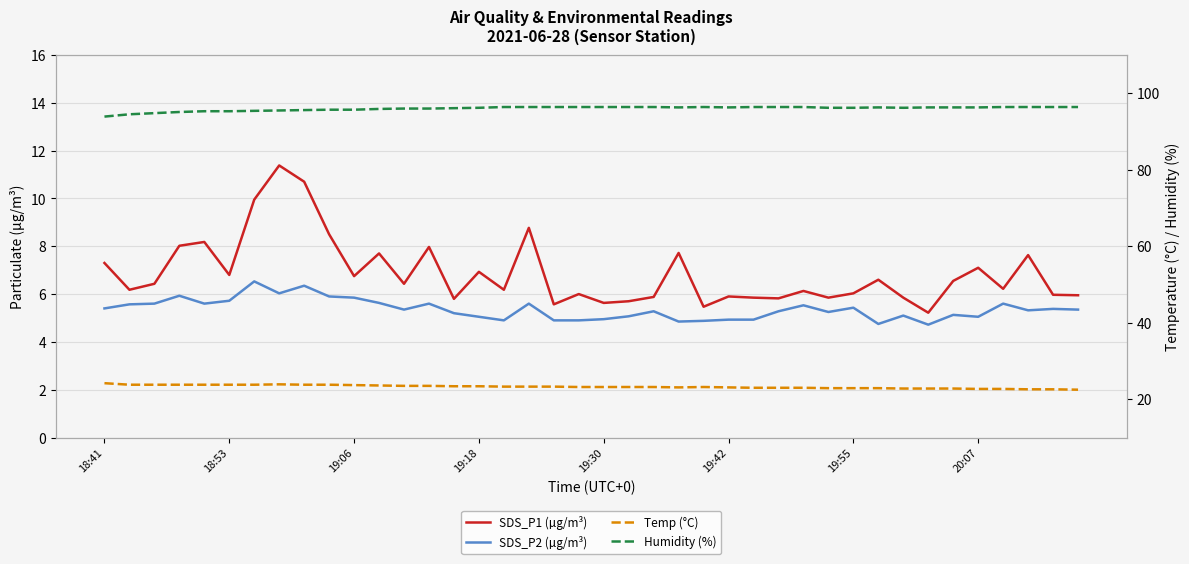

What is the lowest value of the SDS_P2 (µg/m³) series?

4.7